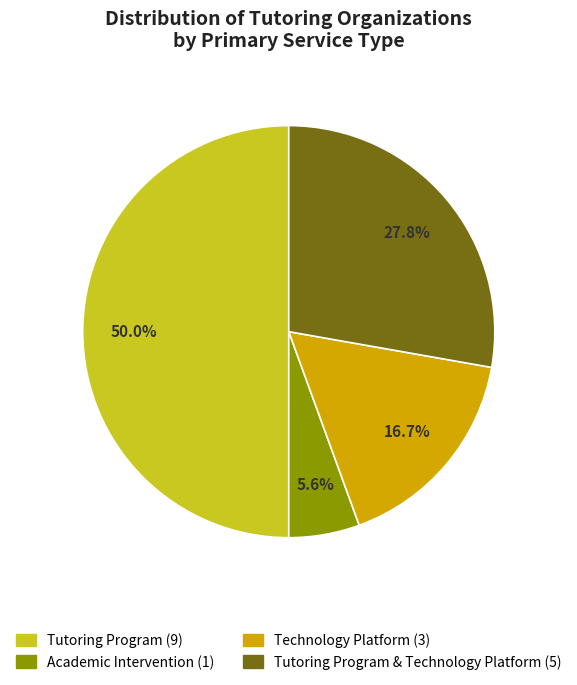

How many segments does this pie chart have?

4